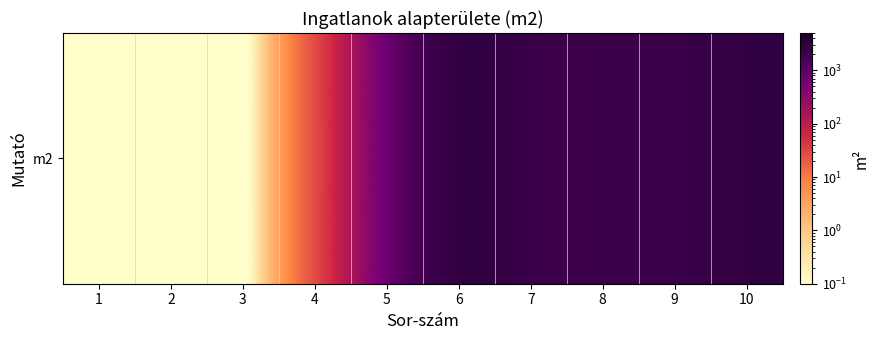

Reading left to right, extract all data points from this chart.

1=0.1	2=0.1	3=0.1	4=0.1	5=162.0	6=3640.0	7=2012.0	8=2302.0	9=2243.0	10=2874.0